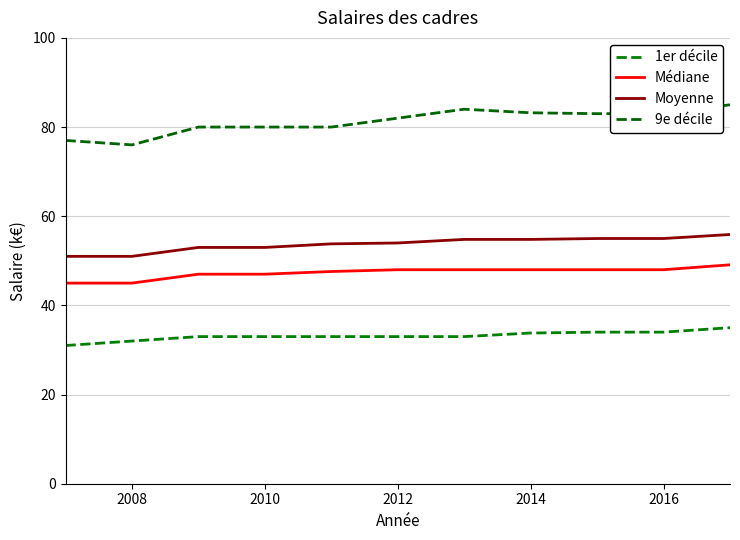

What is the smallest value displayed?

31.0